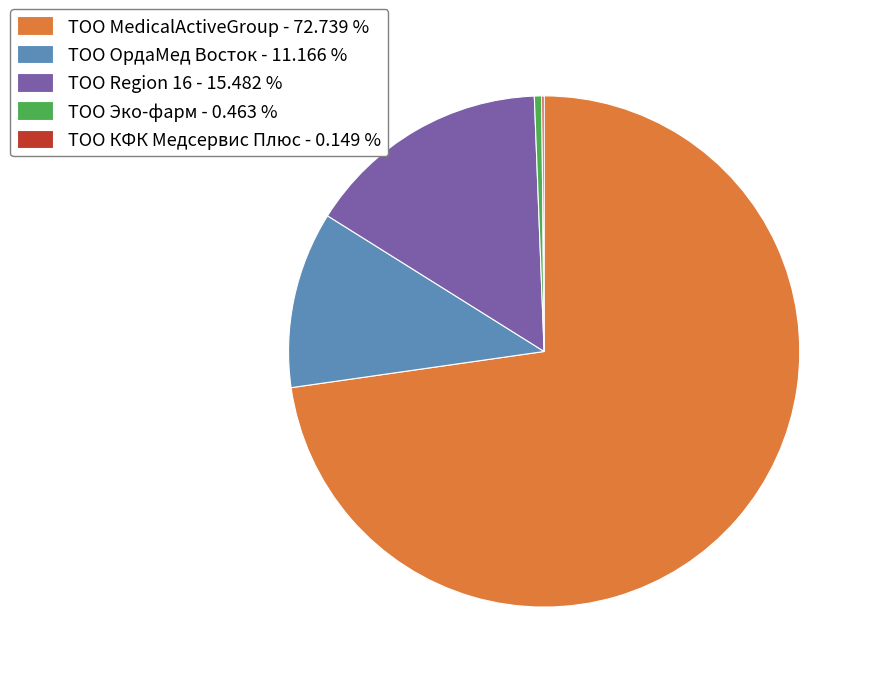

Does any single category account for the majority?

Yes